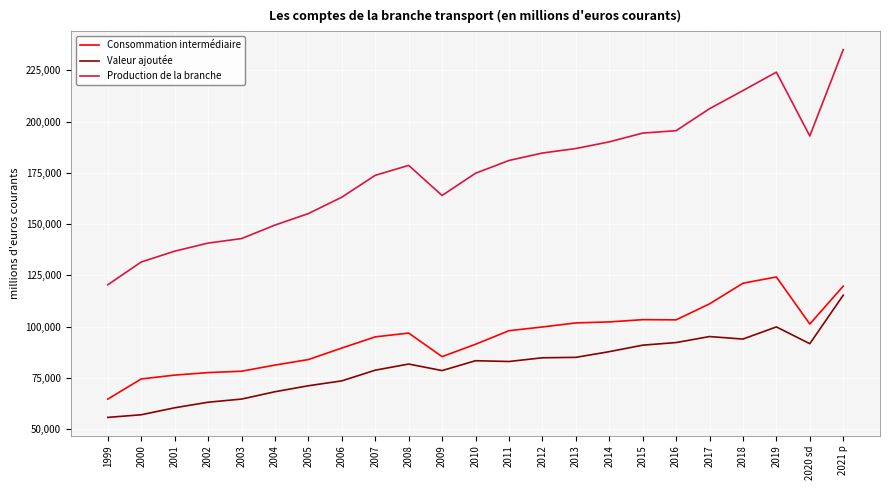

What is the average value of the Consommation intermédiaire series?

94852.3